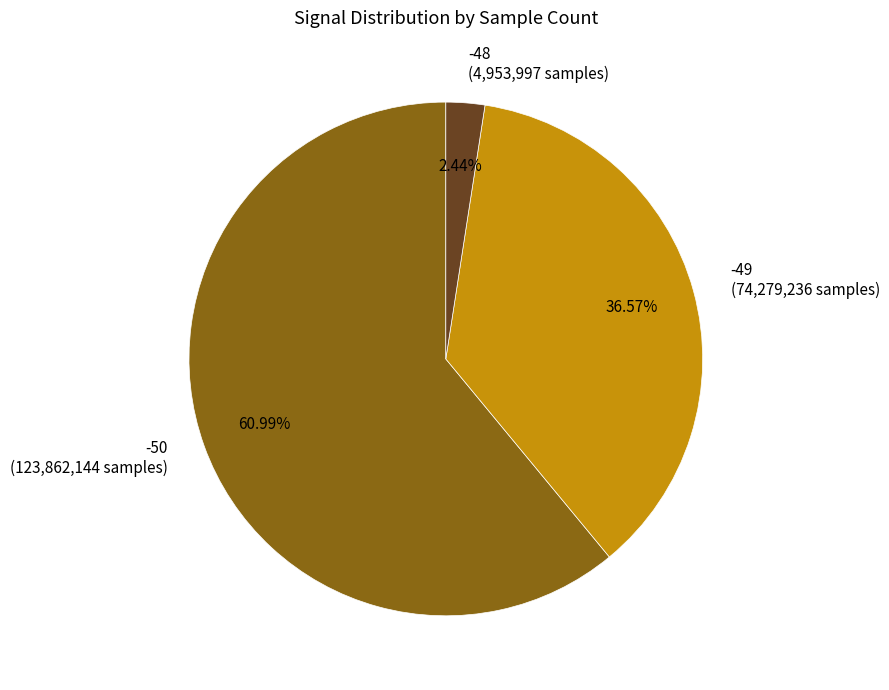

How many segments does this pie chart have?

3